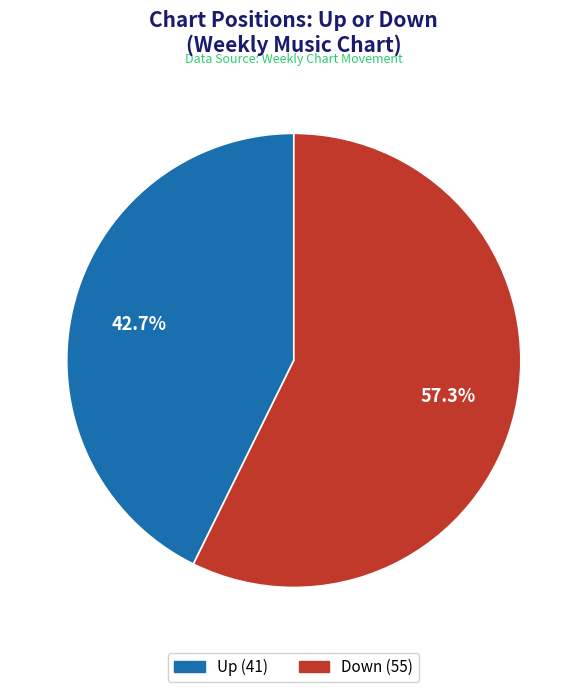

Which slice is the largest?

Down